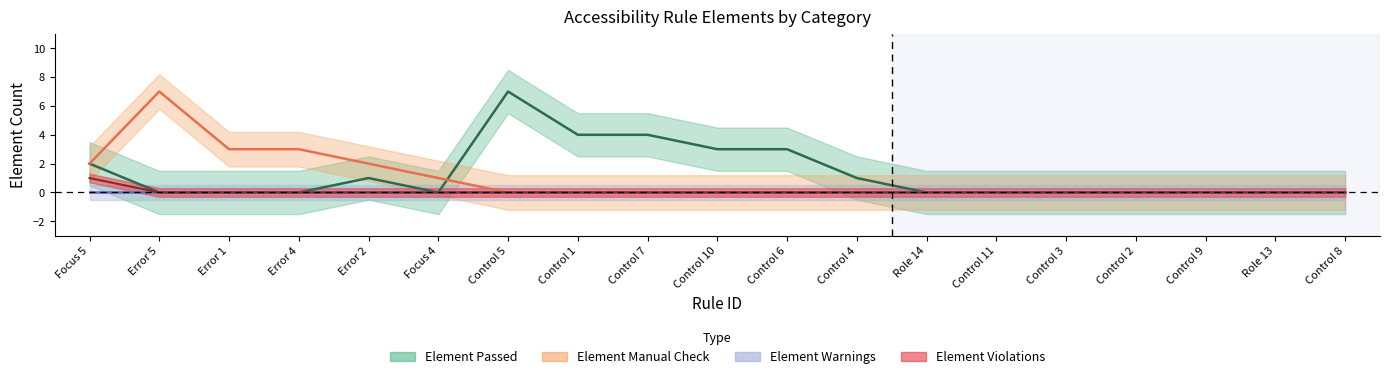

Which has a higher value, Focus 5 or Control 6?

Control 6